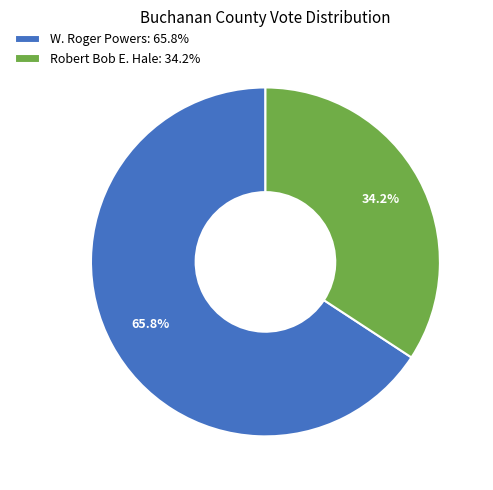

Rank the categories by value from lowest to highest.

Robert Bob E. Hale: 34.2%, W. Roger Powers: 65.8%